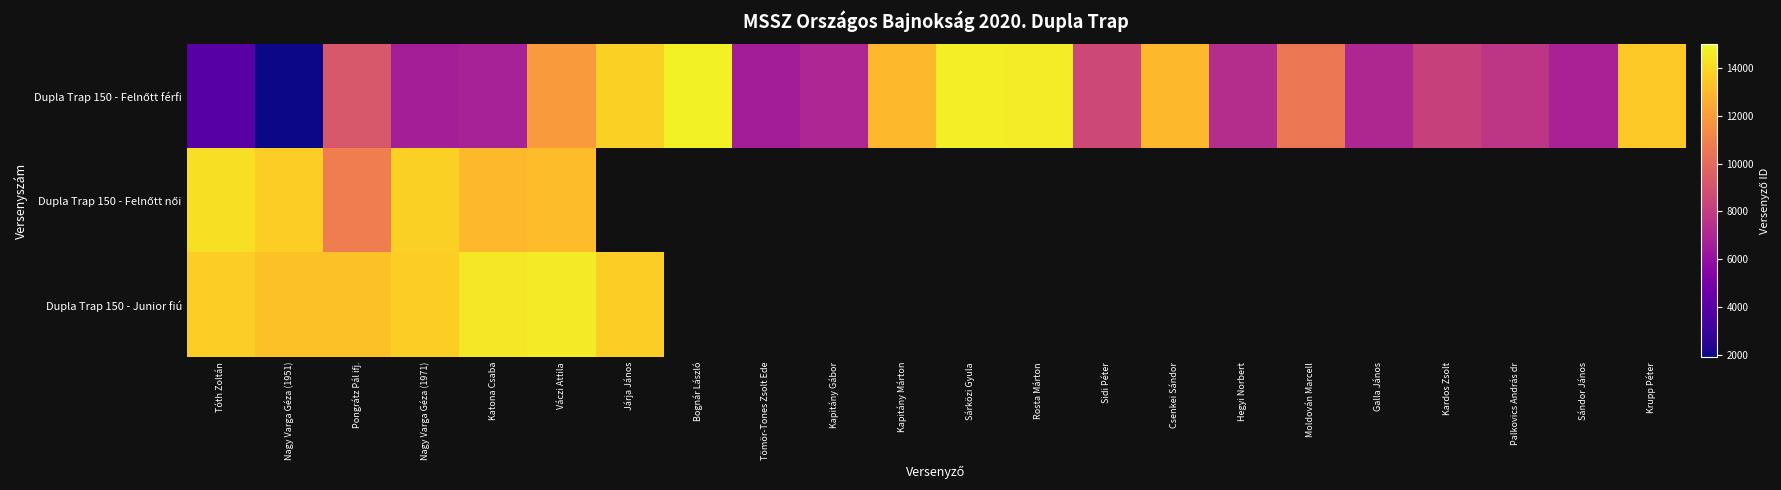

Is it true that Dupla Trap 150 - Felnőtt férfi equals 9180.0 at Pongrátz Pál ifj.?

True